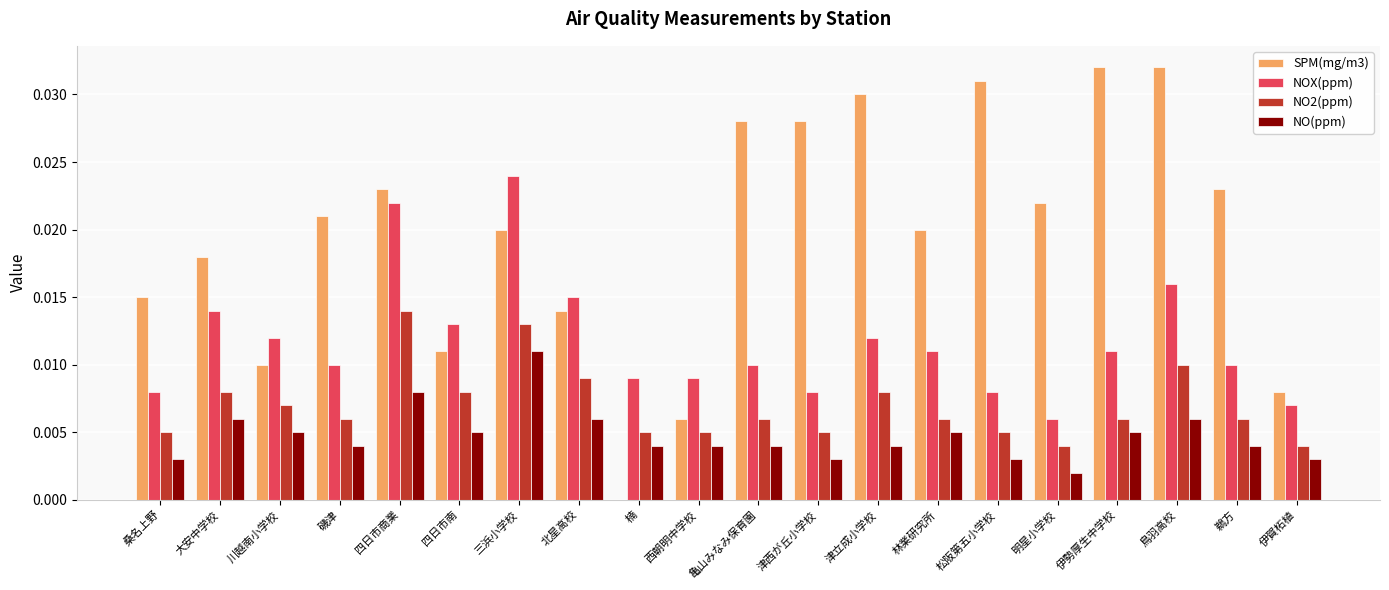

Which series changed the most between 川越南小学校 and 伊勢厚生中学校?

SPM(mg/m3)